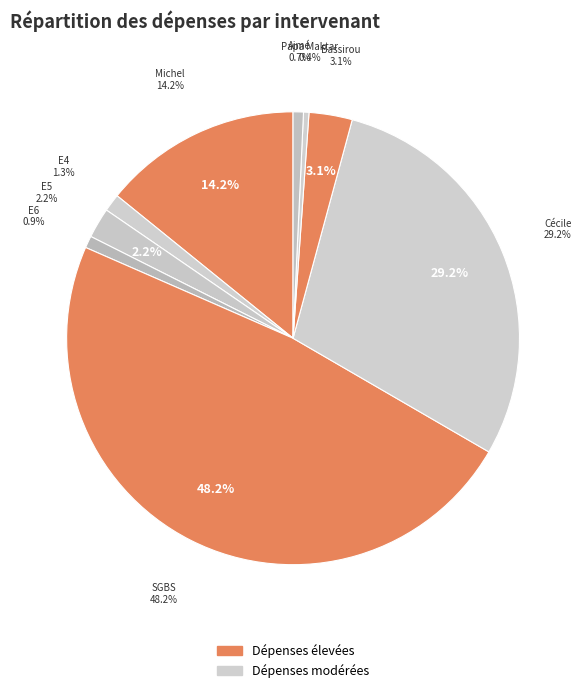

To the nearest percent, what is the difference between the E5 and Papa Maktar slice percentages?

2%